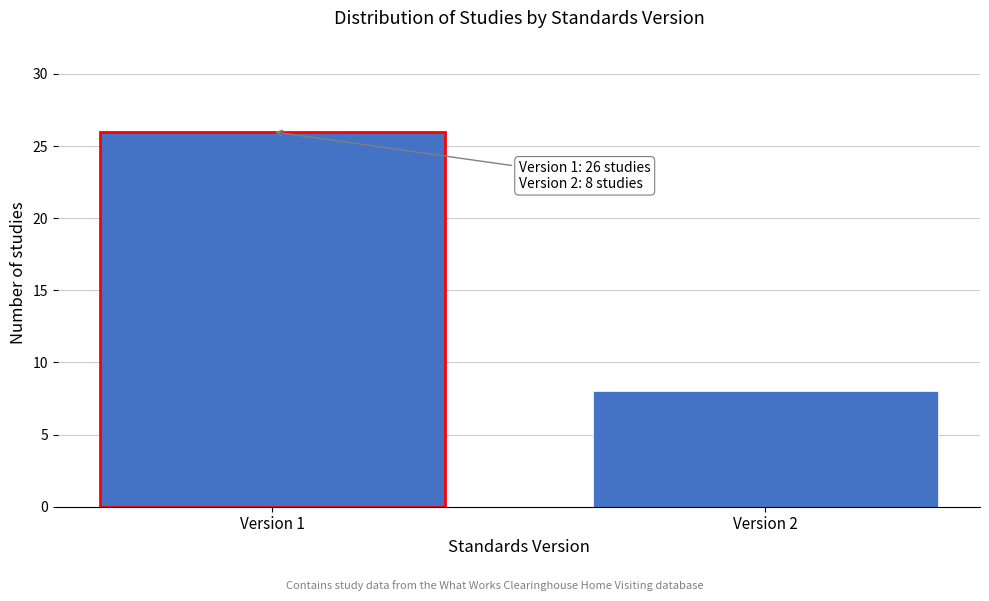

Reading left to right, extract all data points from this chart.

Version 1=26	Version 2=8